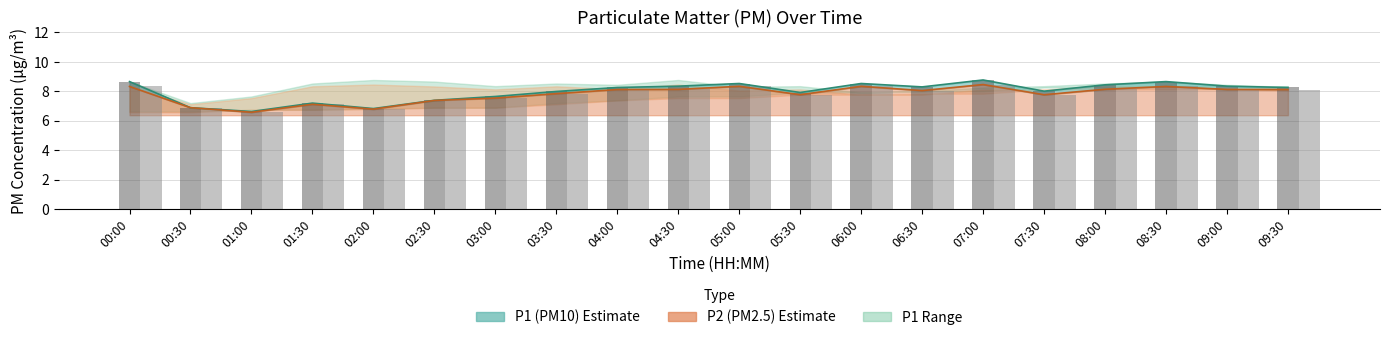

List the labels in order of P1 bars value, smallest first.

01:00, 02:00, 00:30, 01:30, 02:30, 03:00, 05:30, 03:30, 07:30, 04:00, 09:30, 06:30, 04:30, 09:00, 08:00, 05:00, 06:00, 00:00, 08:30, 07:00